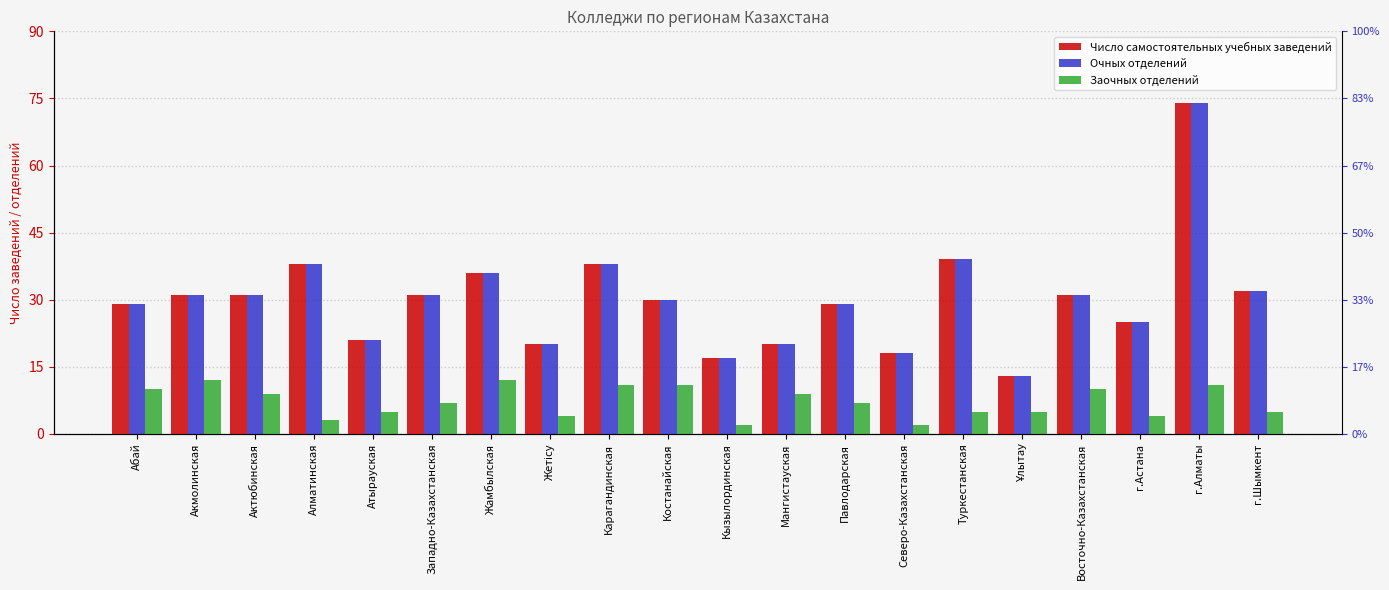

How many data points in Число самостоятельных учебных заведений are above 31?

6